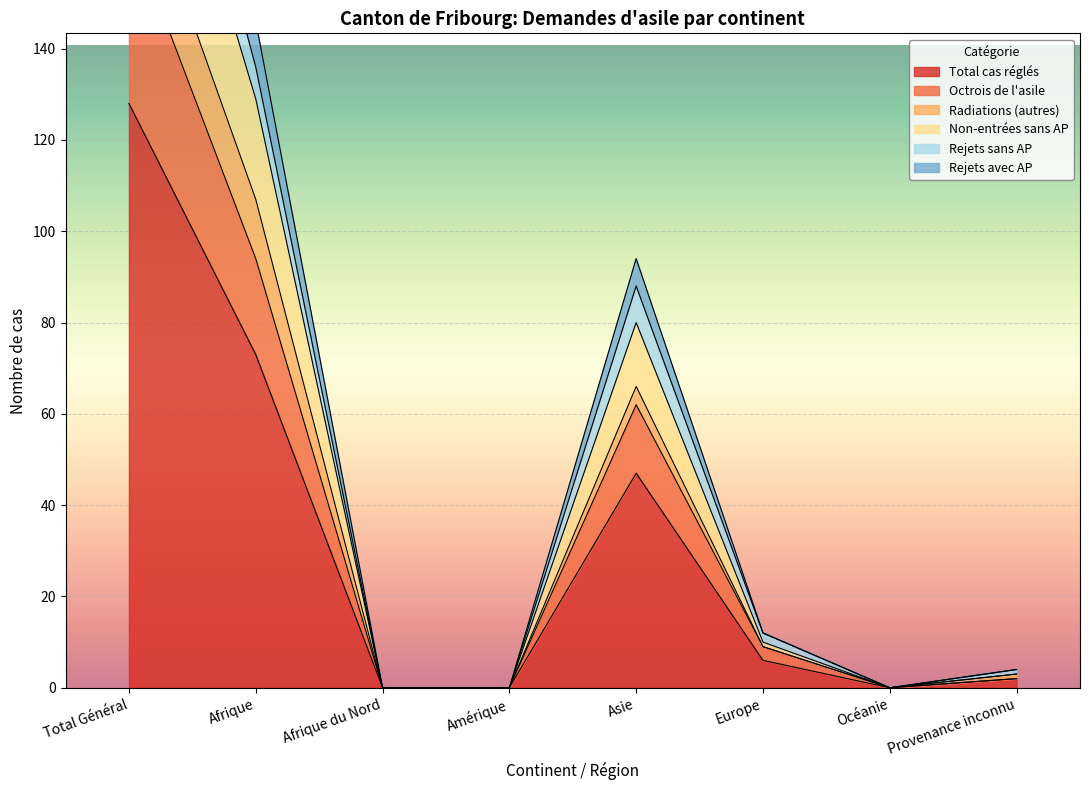

What is the difference between the Total cas réglés values at Asie and Afrique du Nord?

47